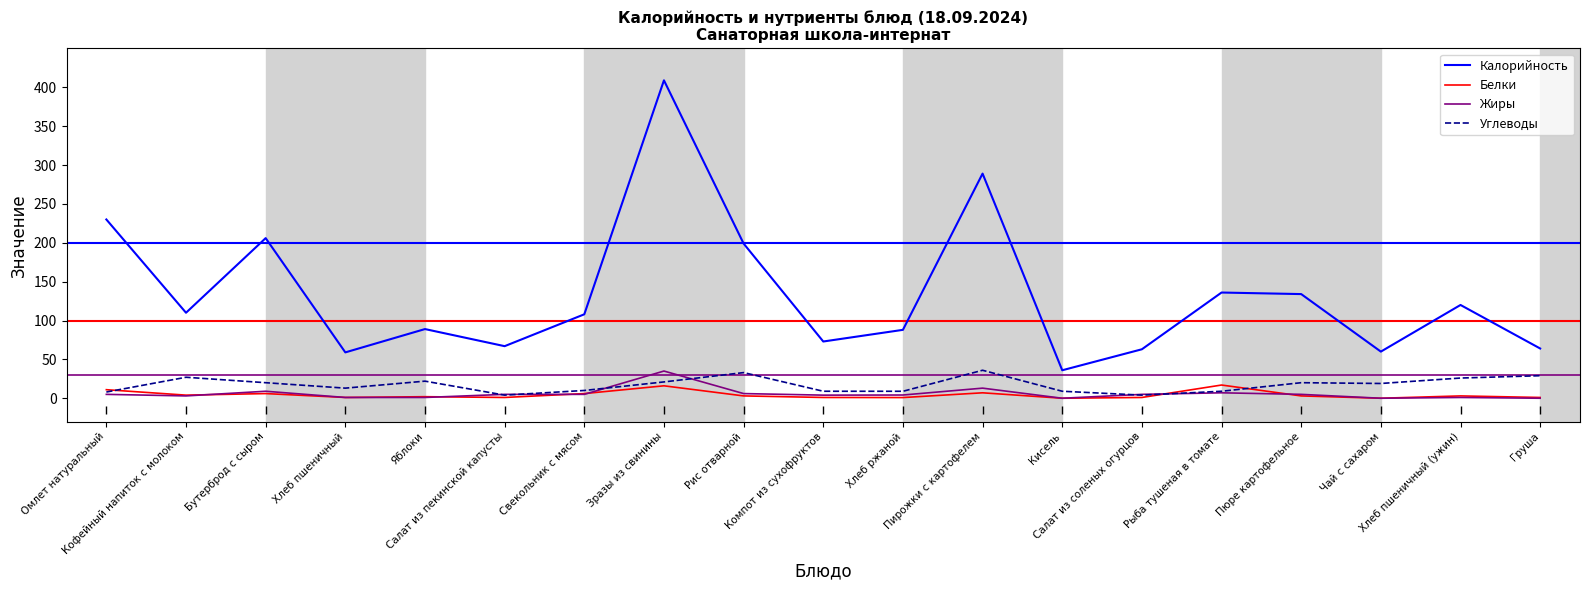

What is the sum of all Белки values?

83.9